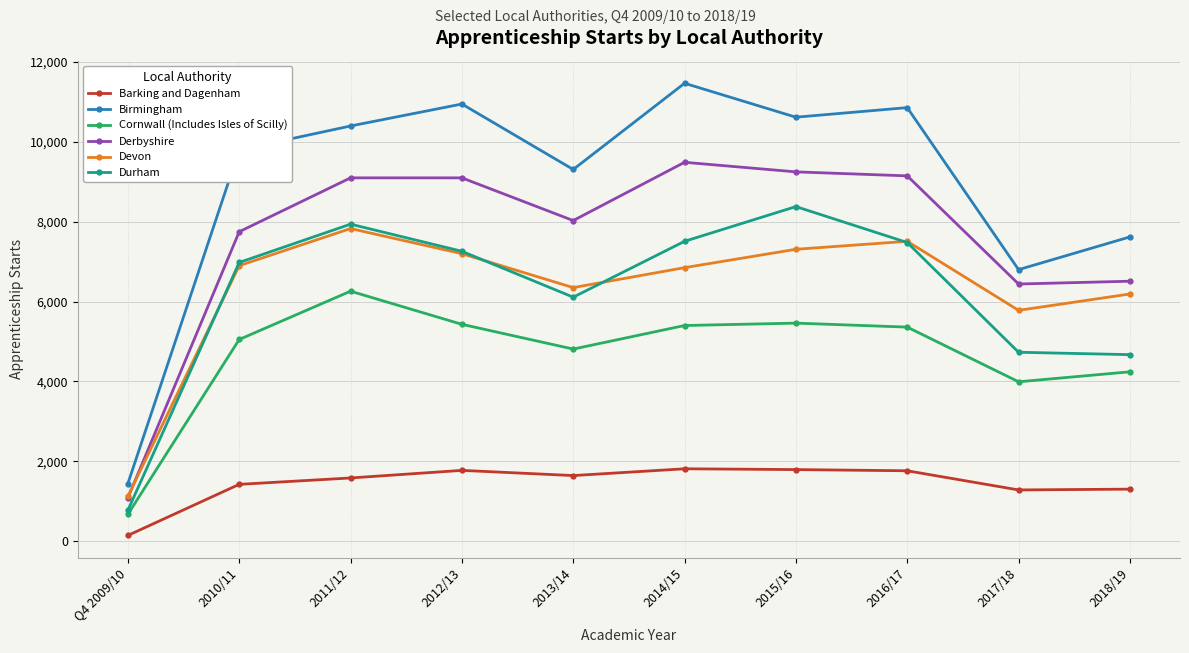

True or false: Barking and Dagenham has a value of 1280 at 2017/18.

True